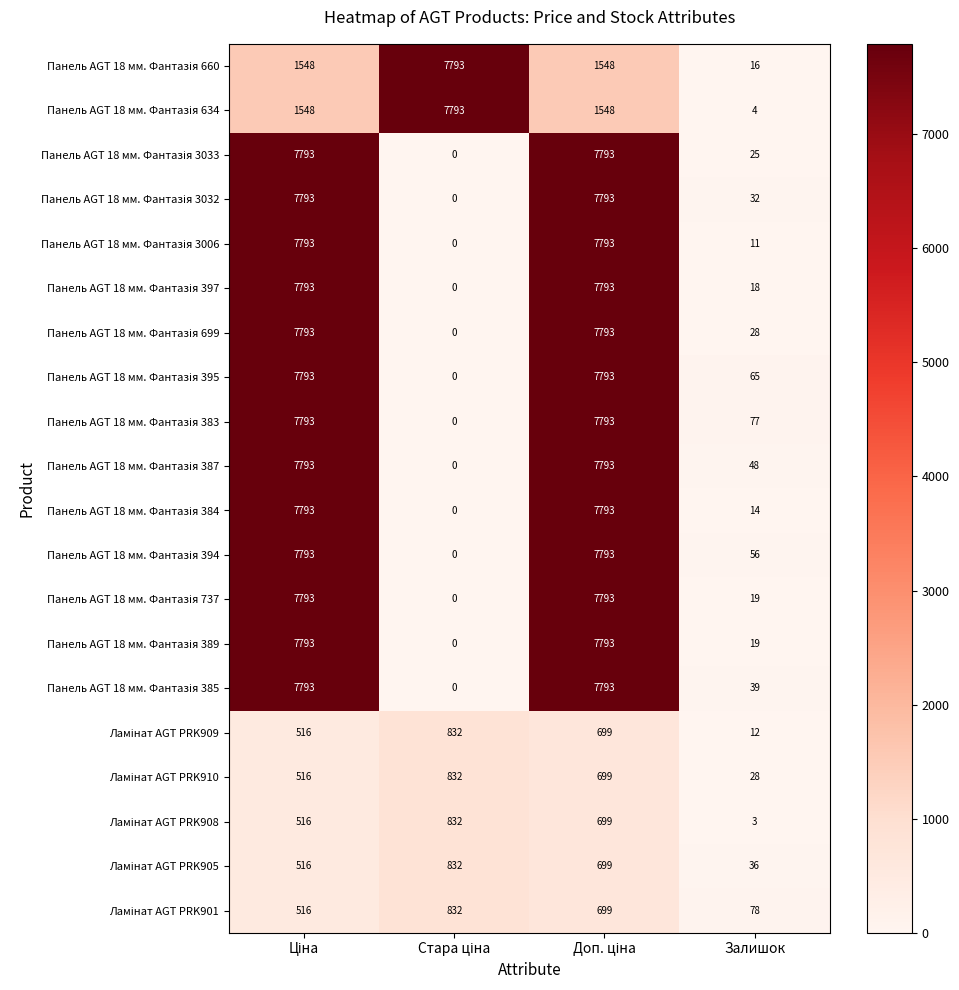

What is the spread (max minus min) of values at Залишок?

75